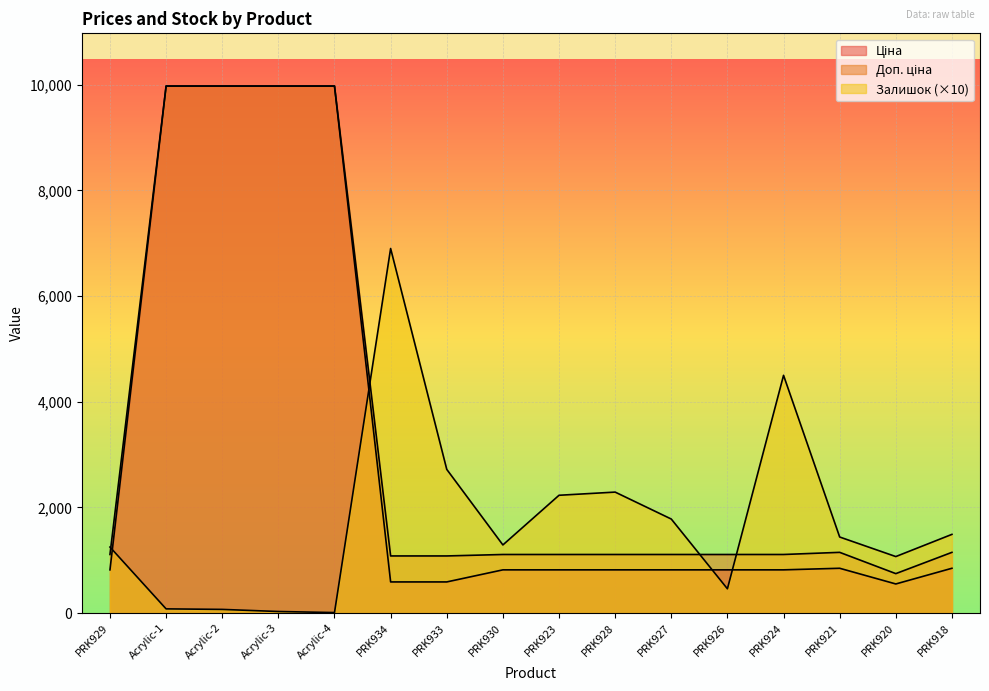

The value of Ціна at Acrylic-2 is 16418.5. True or false?

False